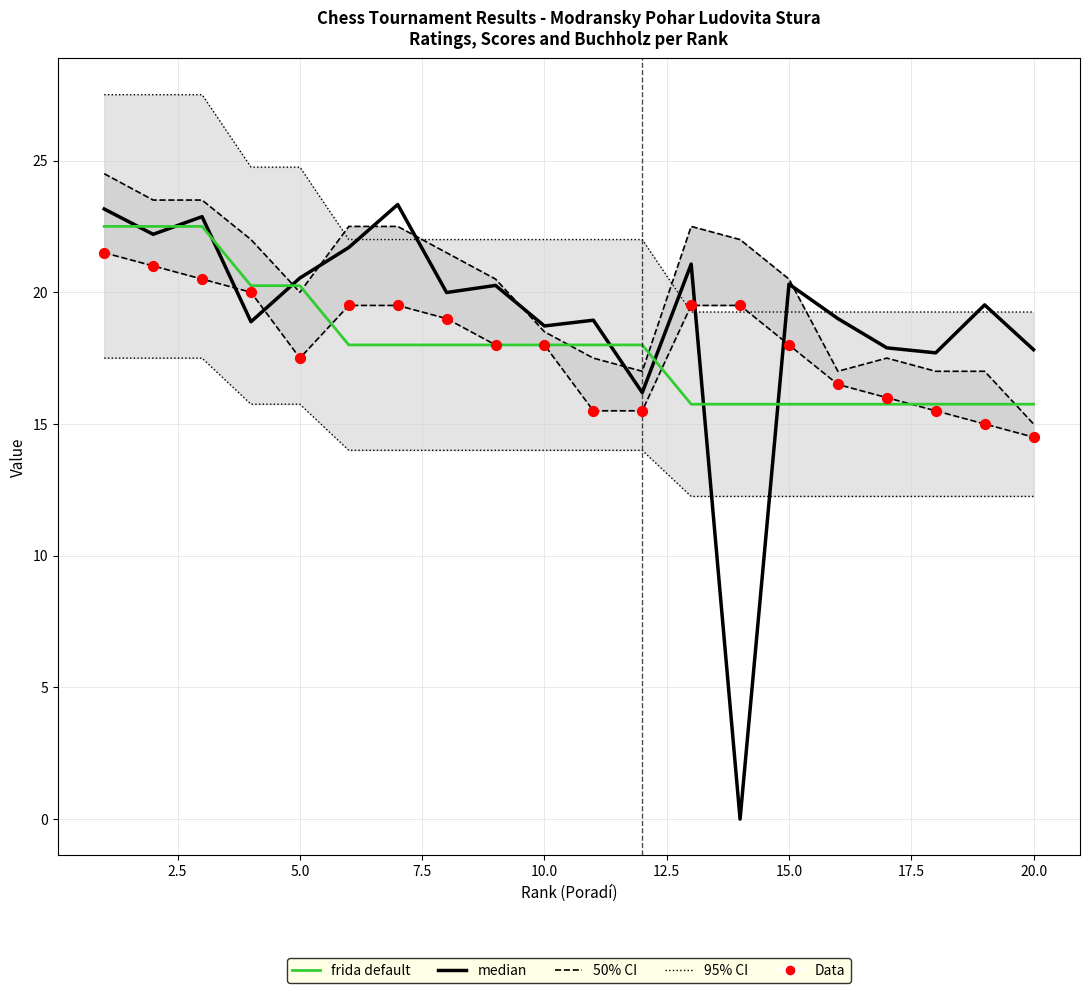

Is the value of 50% CI (PH 1) at 7.5 greater than the value of 95% CI (Body scaled) at 11?

Yes